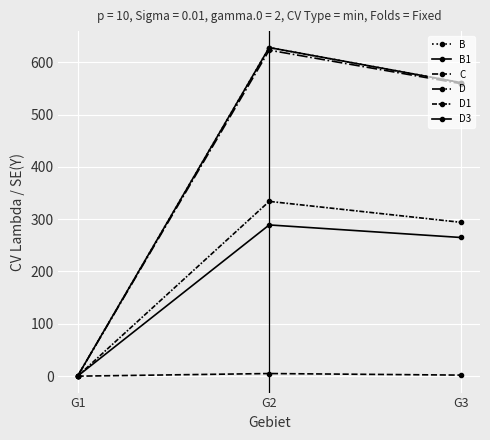

The value of D1 at G3 is 396. True or false?

False